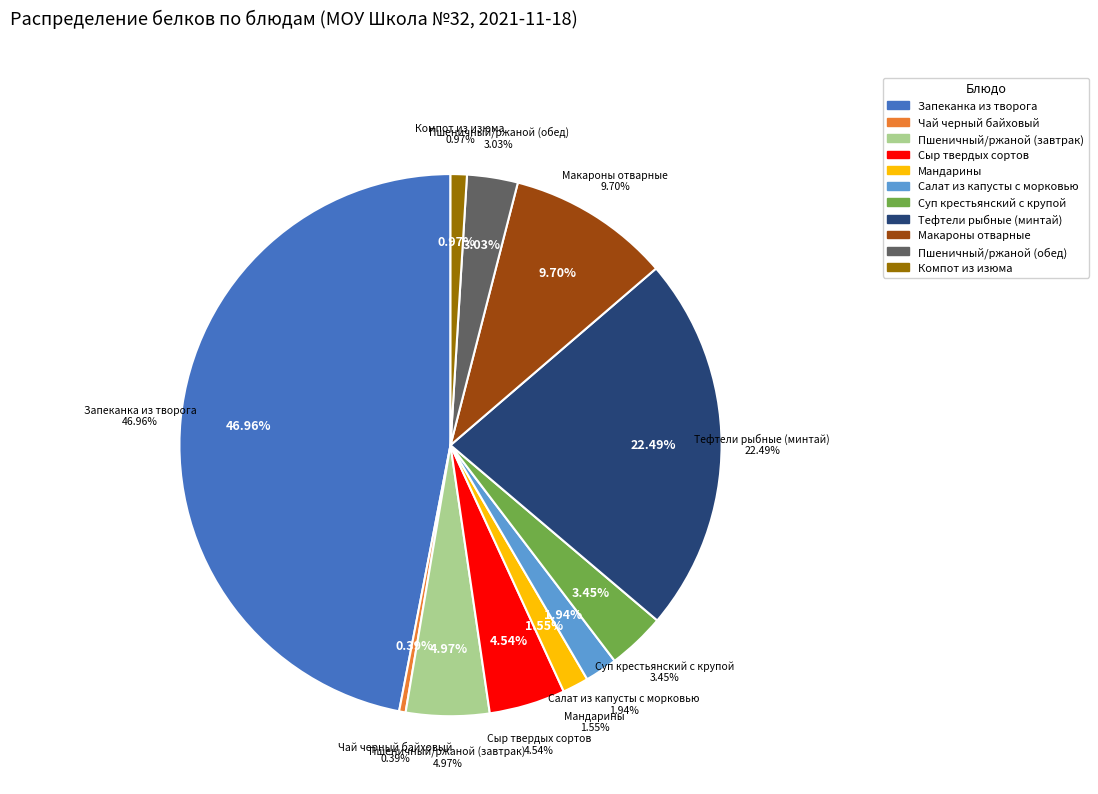

What is the ratio of the value at Пшеничный/ржаной (завтрак) to the value at Тефтели рыбные (минтай)?

0.2